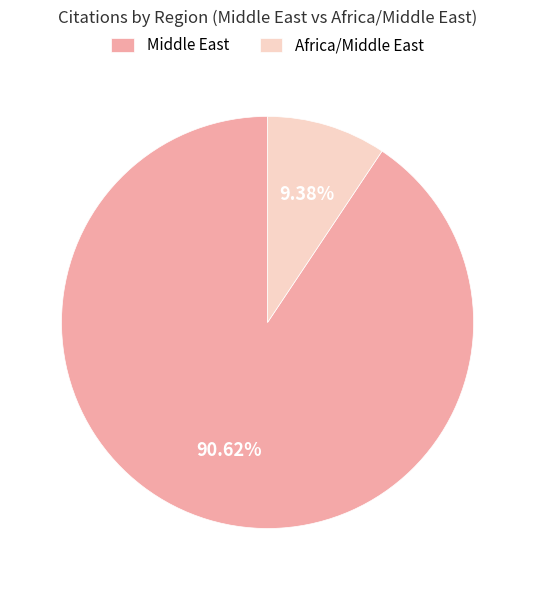

To the nearest percent, what is the average slice percentage?

50%